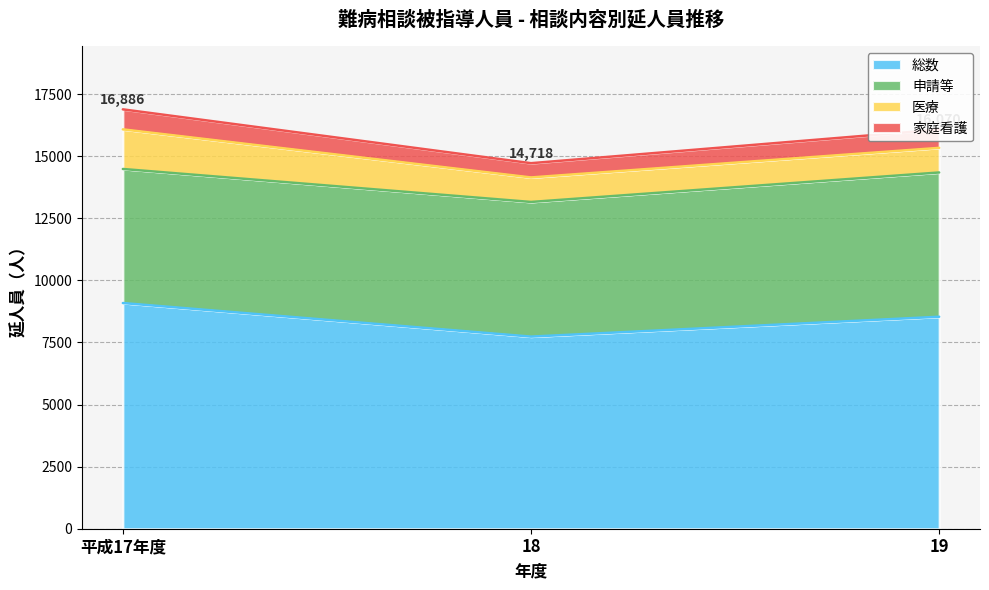

What is the total value across all series at 19?

16070